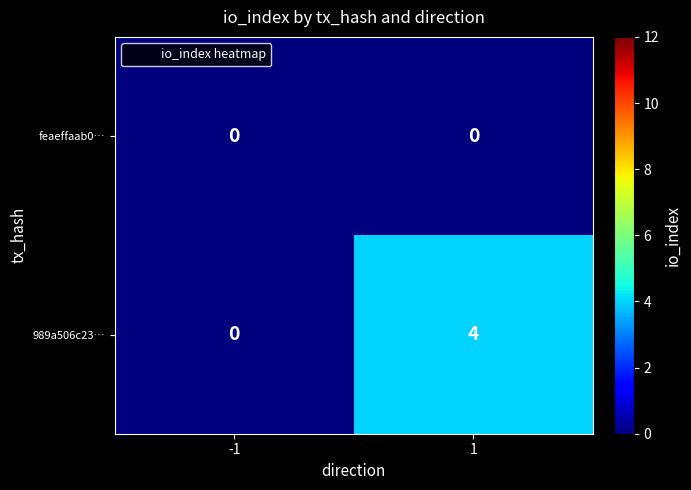

Which series has the largest total across all categories?

989a506c23…